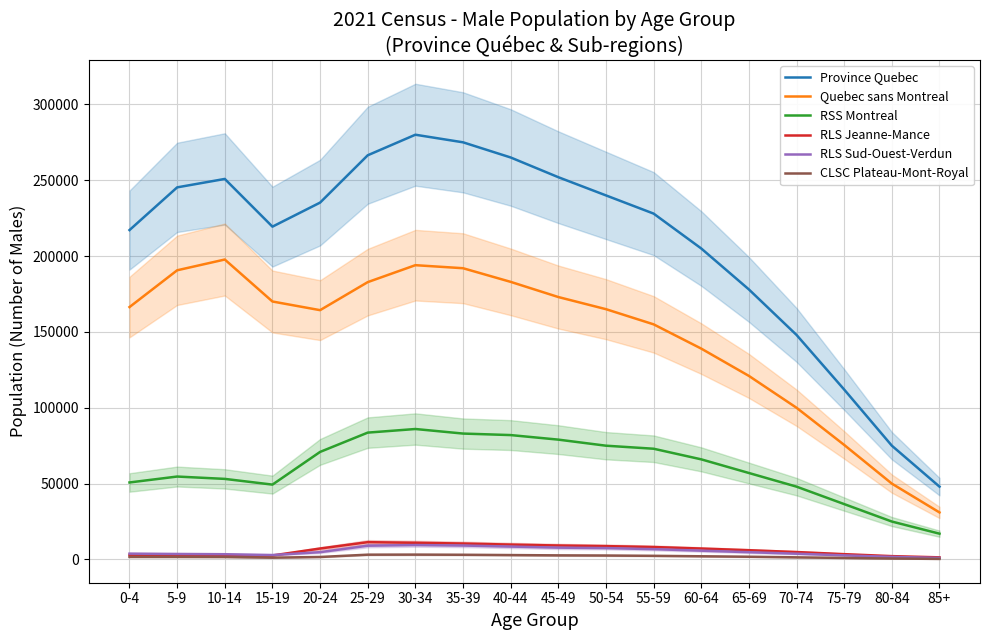

At which label does Quebec sans Montreal first exceed 166385?

5-9